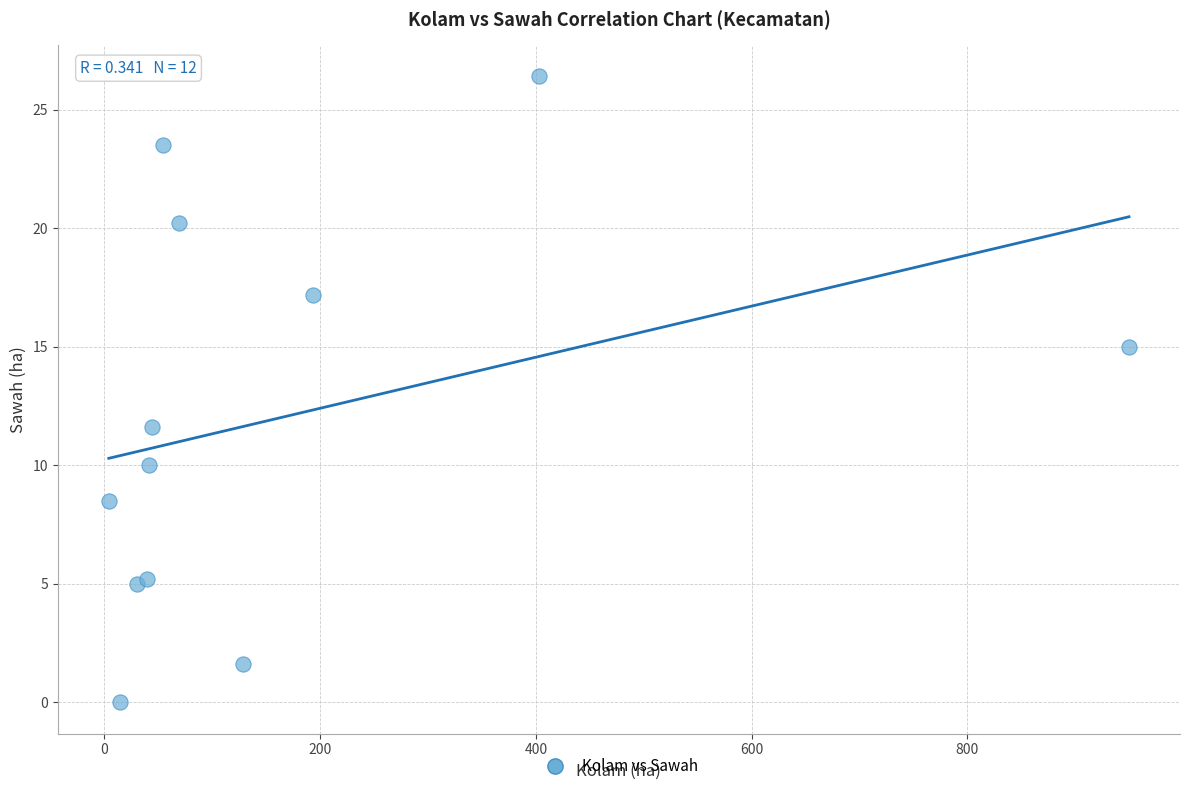

What Y value in the scatter plot is closest to 13?

11.6